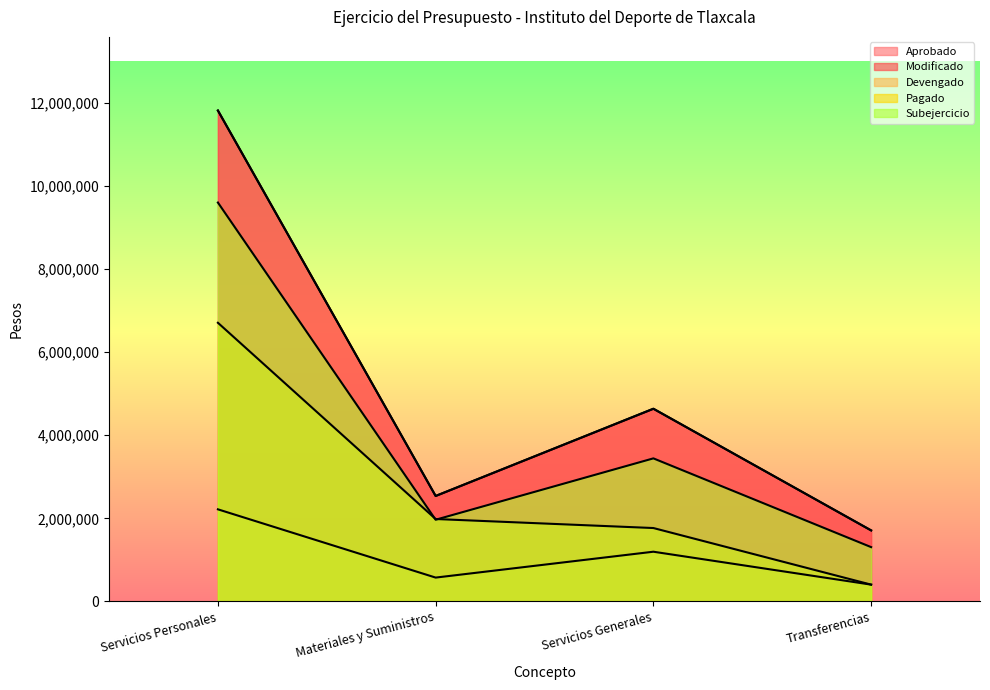

At which category is the sum across all series the highest?

Servicios Personales